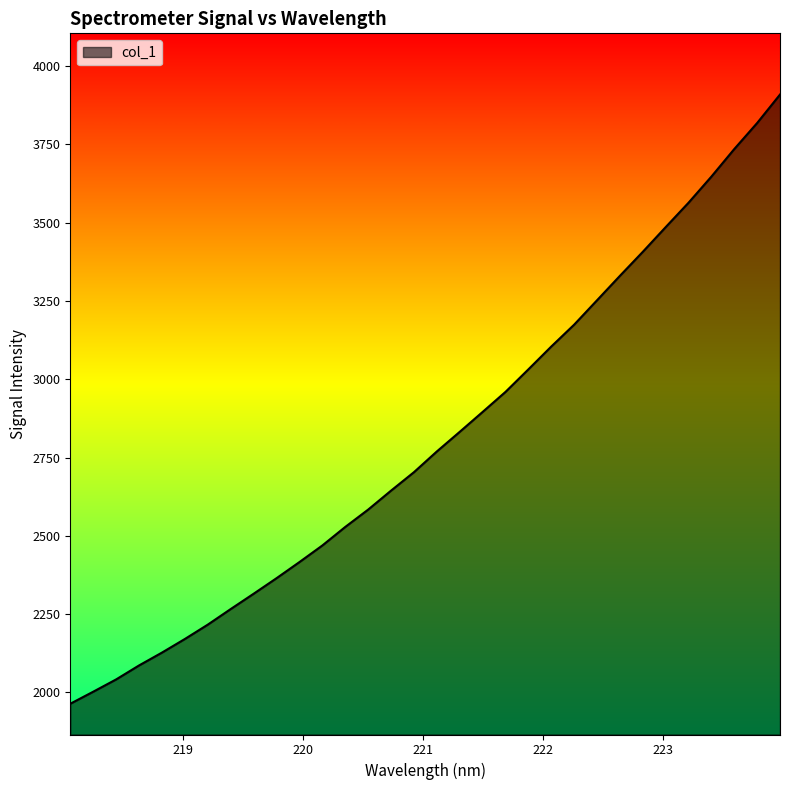

How many lines are shown in the chart?

1